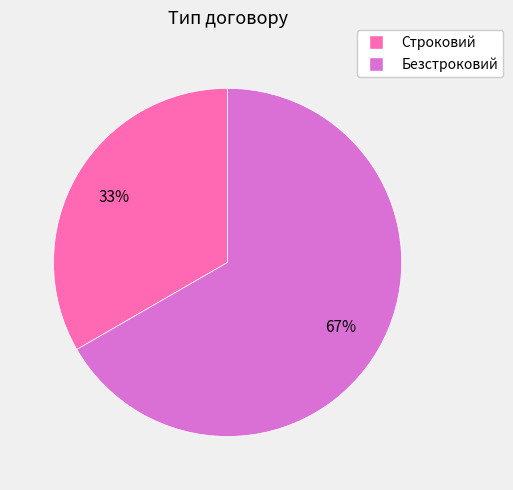

To the nearest percent, what is the combined percentage of Строковий and Безстроковий?

100%